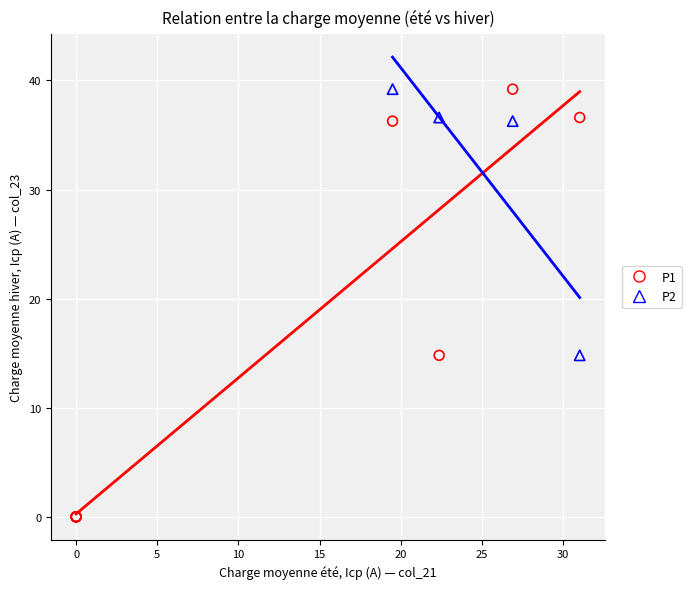

Which series has the widest spread of Y values?

P1